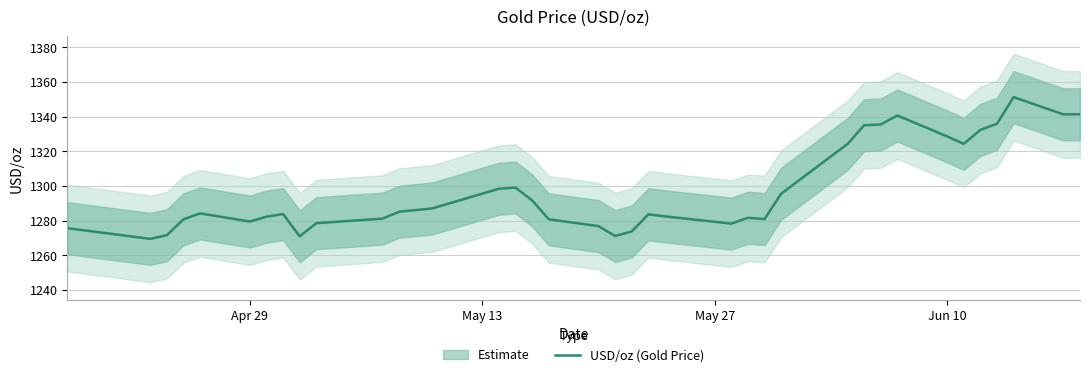

True or false: there are more than 2 points higher than both neighbors.

True